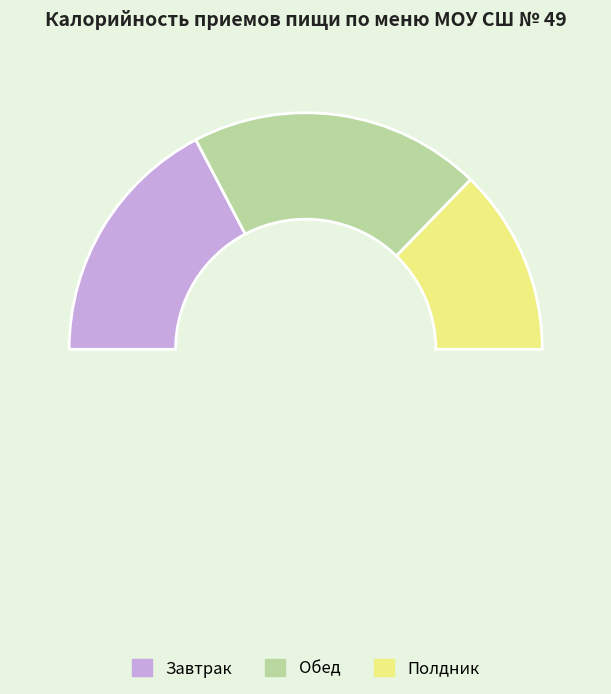

To the nearest percent, what is the difference between the Обед and Полдник slice percentages?

14%